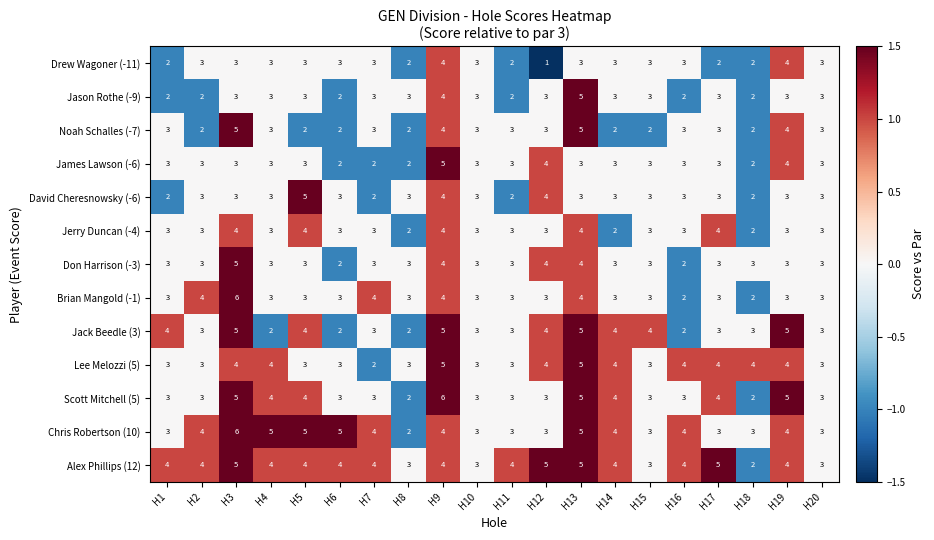

What value does the Jerry Duncan (-4) series have at H13?

4